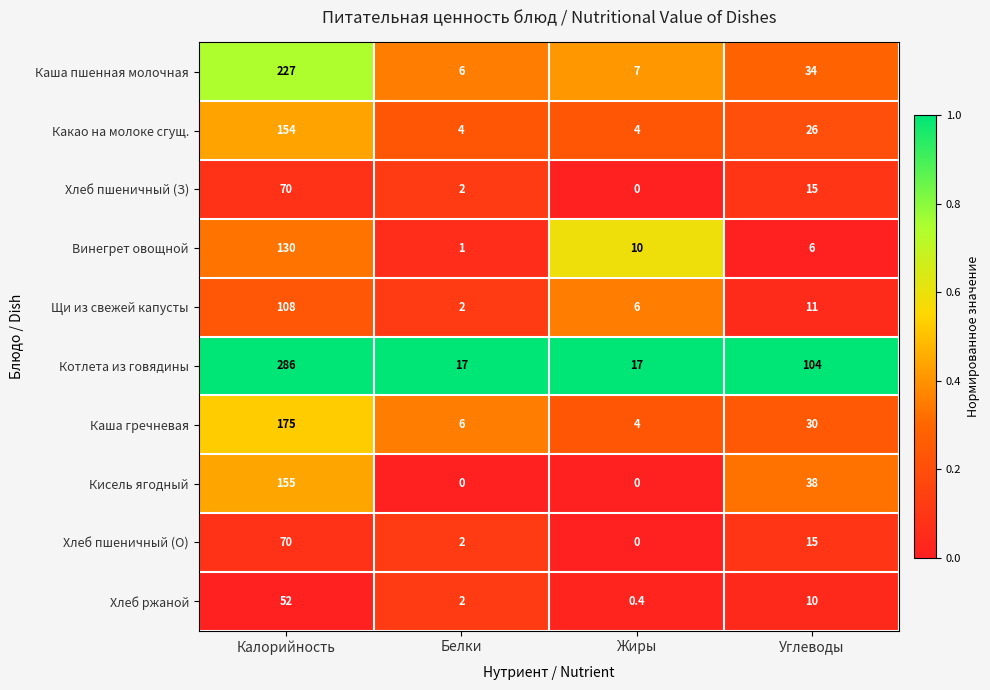

Where does the Щи из свежей капусты series first go above 11?

Калорийность